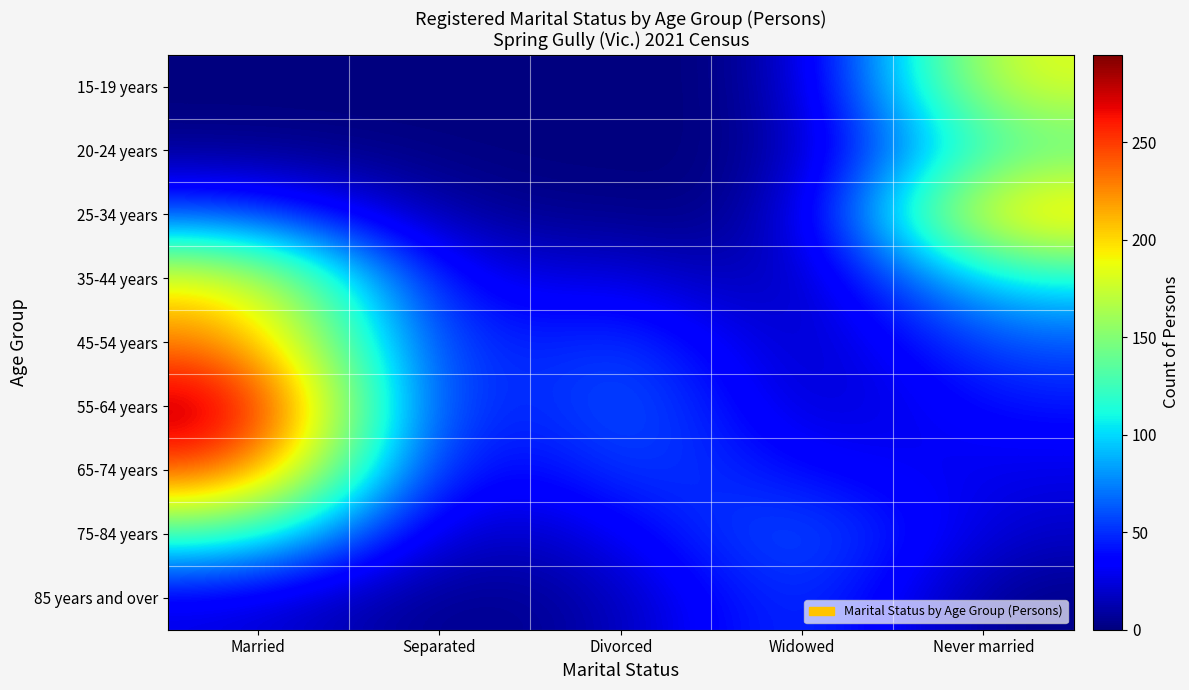

What is the average value of the 55-64 years series?

88